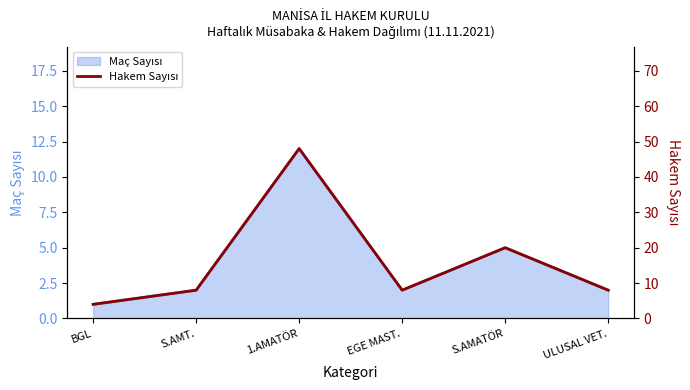

Where is the data nearest to the value 26?

S.AMATÖR